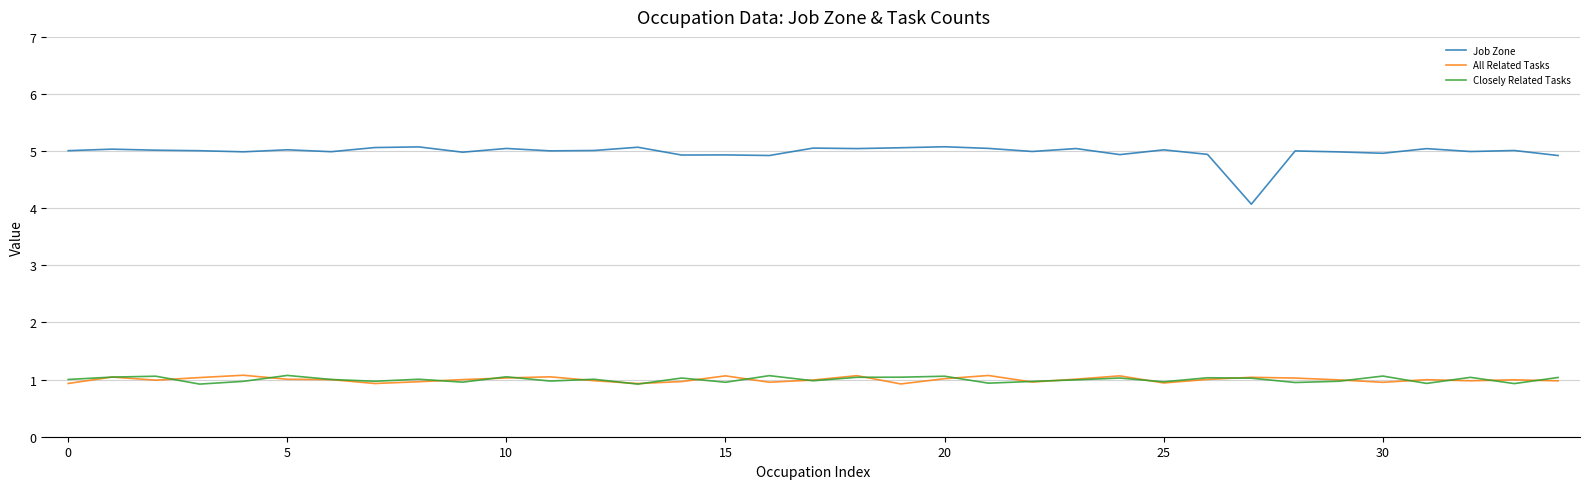

Which series has the widest spread of values?

Job Zone